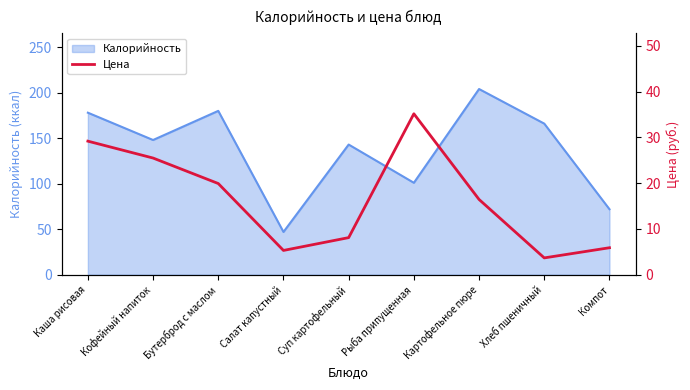

At which label does Калорийность reach its peak?

Картофельное пюре